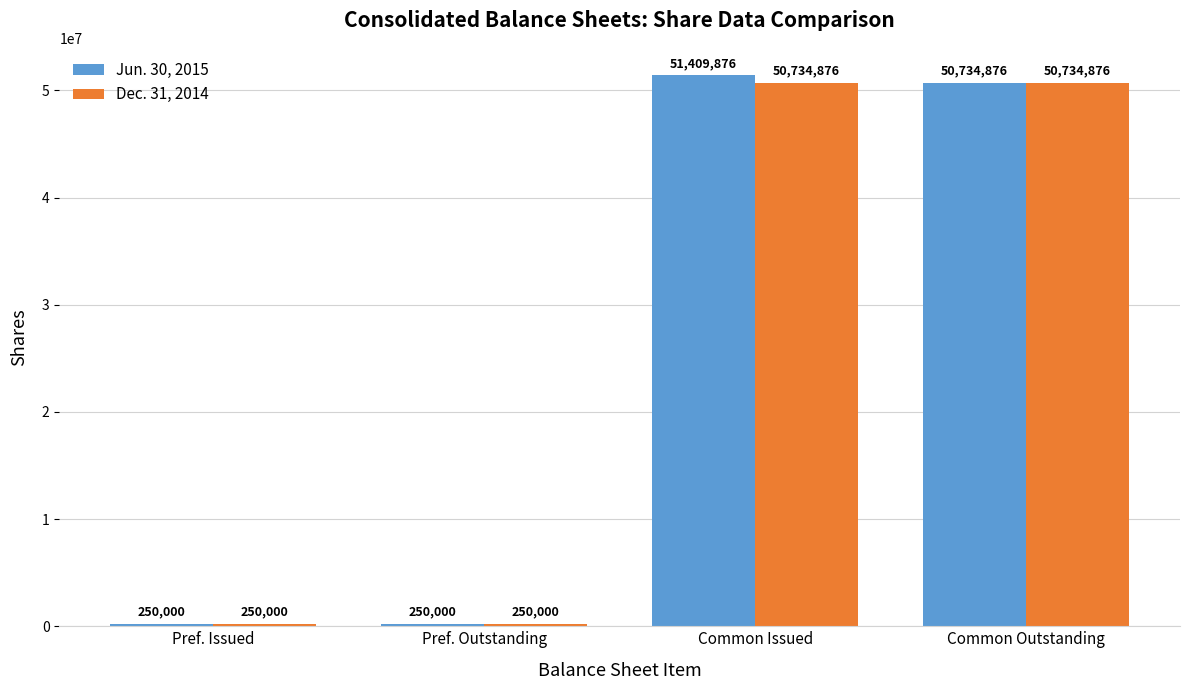

What is the sum of the Dec. 31, 2014 values at Pref. Outstanding and Common Outstanding?

50984876